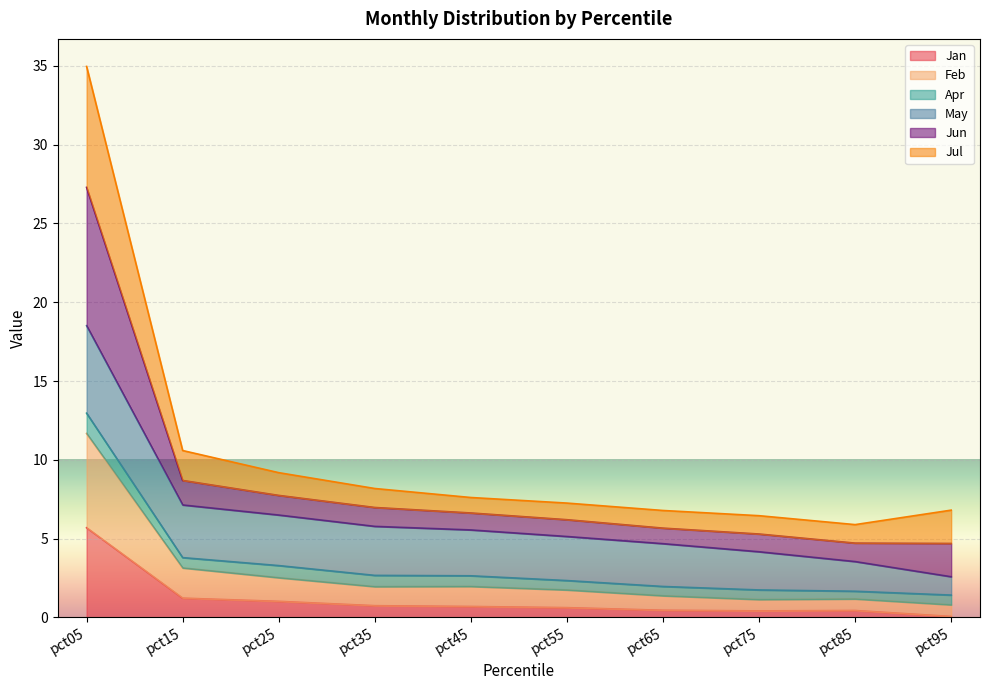

Where is the first local minimum for Feb?

pct35